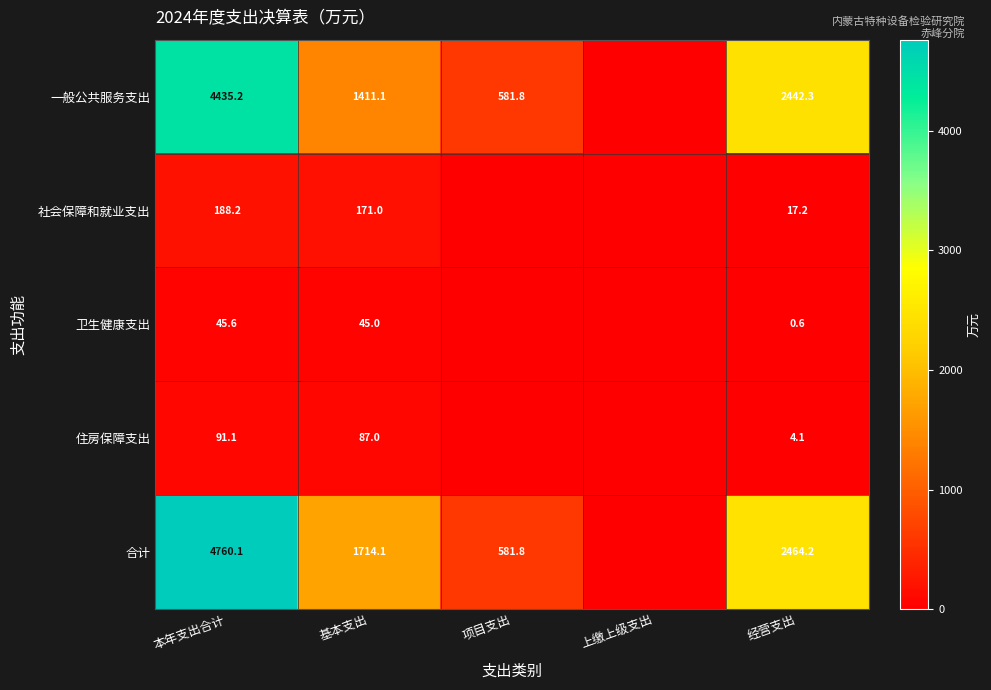

Between 本年支出合计 and 项目支出, which is larger?

本年支出合计